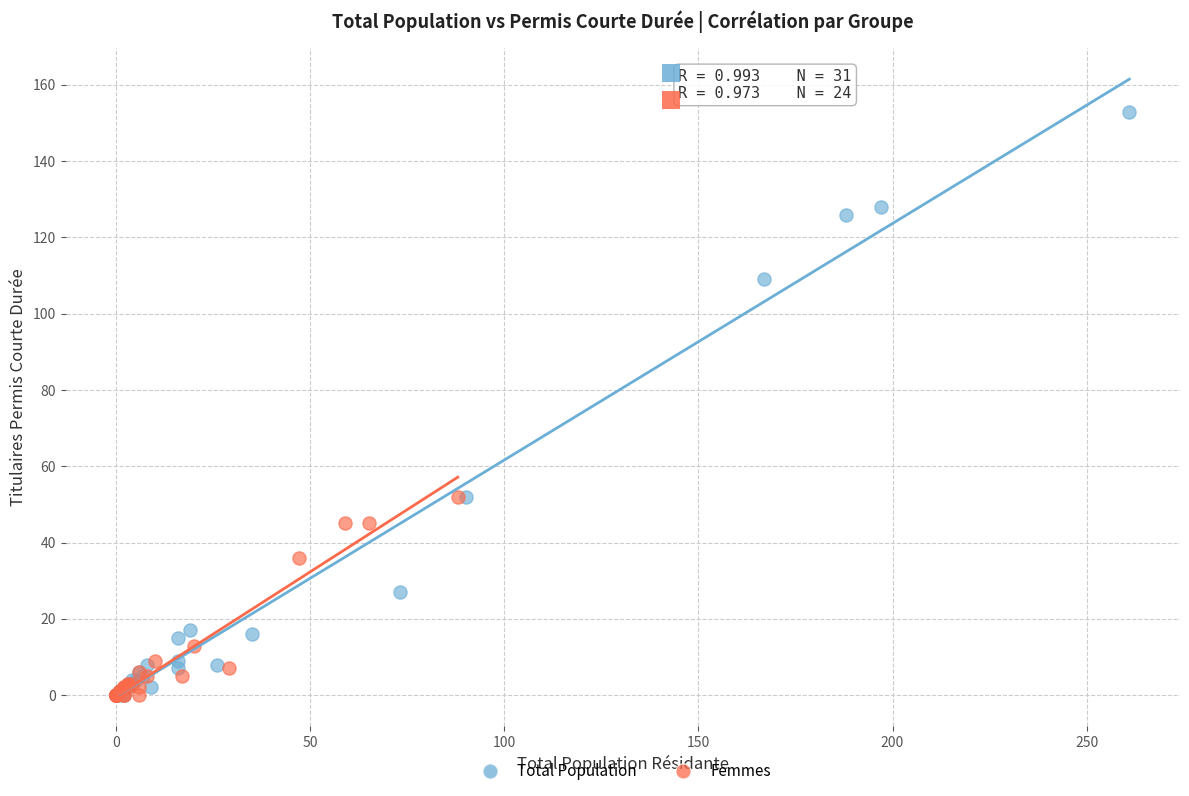

Which series reaches the maximum Y coordinate?

Total Population